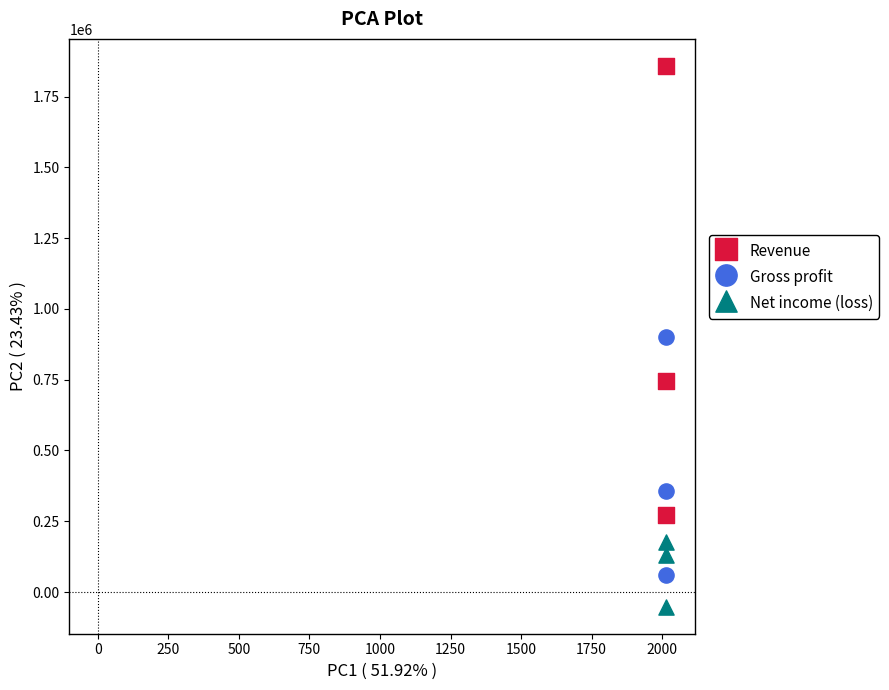

Which series reaches the minimum Y coordinate?

Net income (loss)